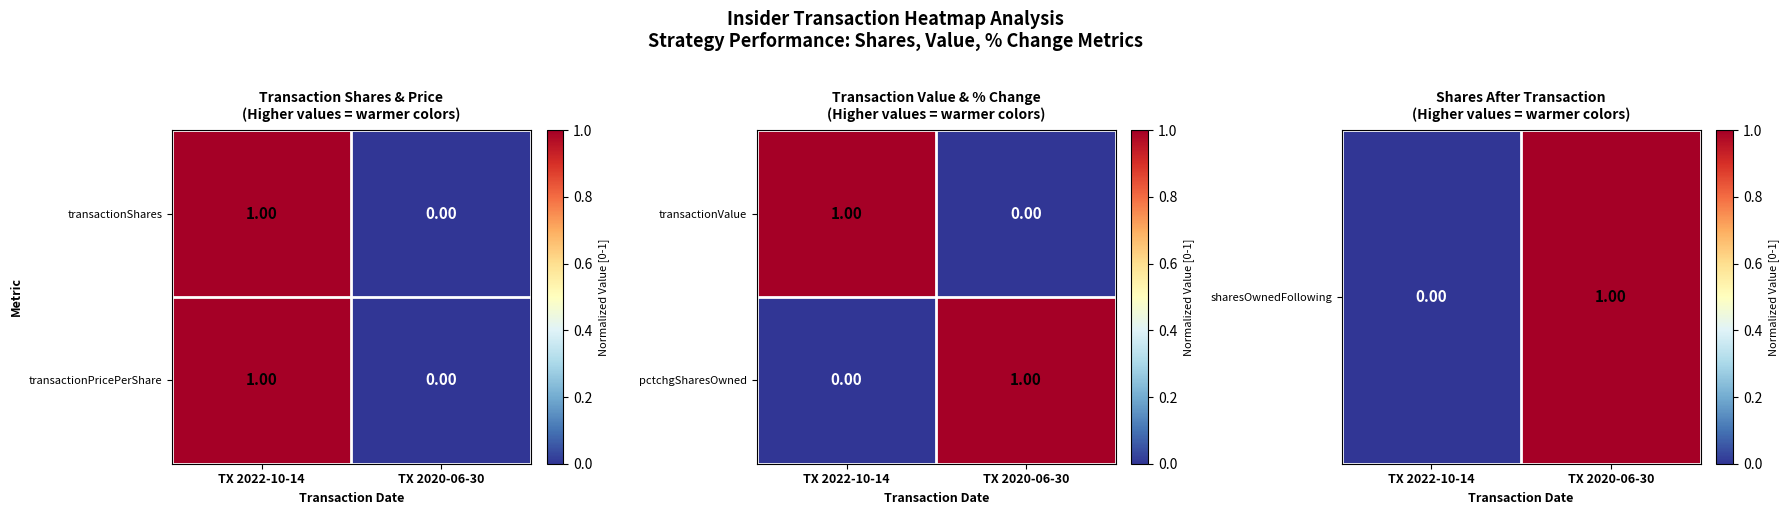

How many positive values does the pctchgSharesOwned series have?

1